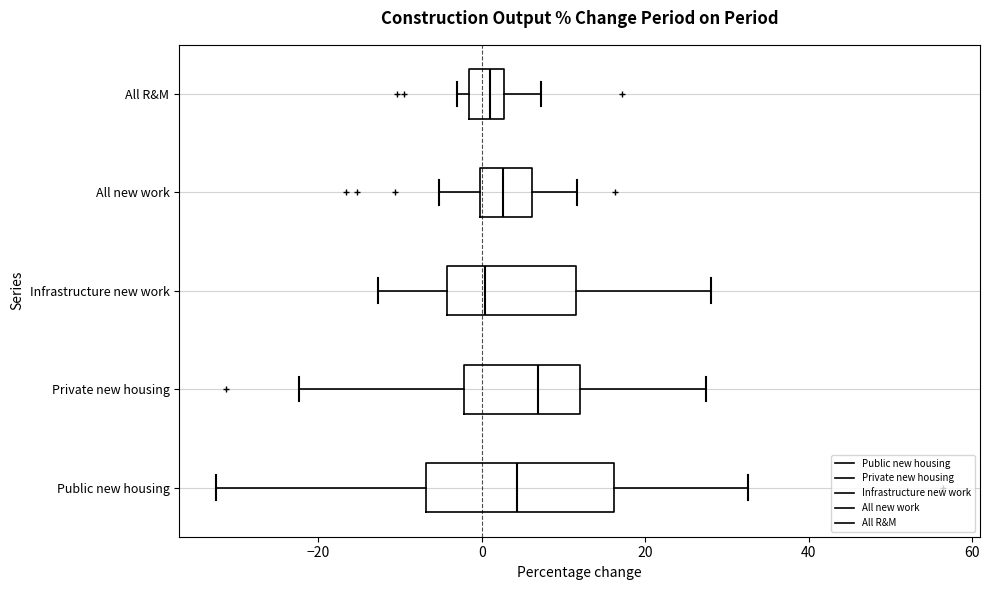

Which box is the widest, from its left edge to its right edge?

Public new housing